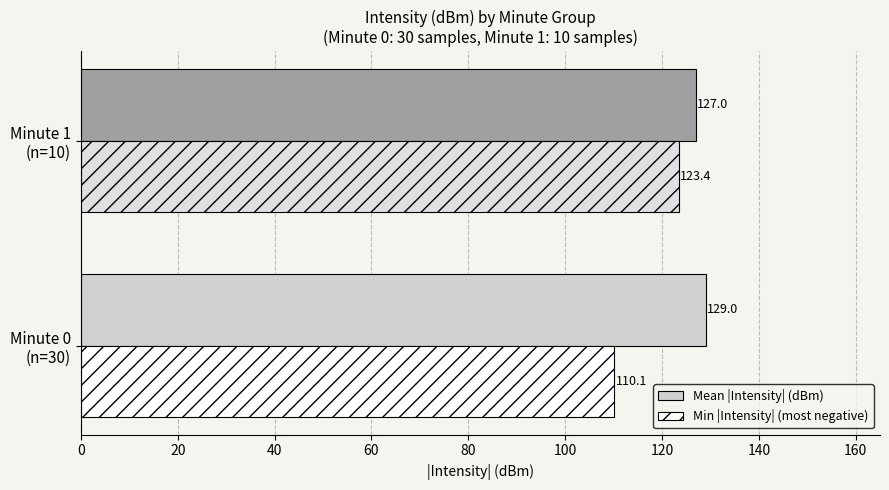

How many values in the Min |Intensity| (most negative) series exceed 123?

1